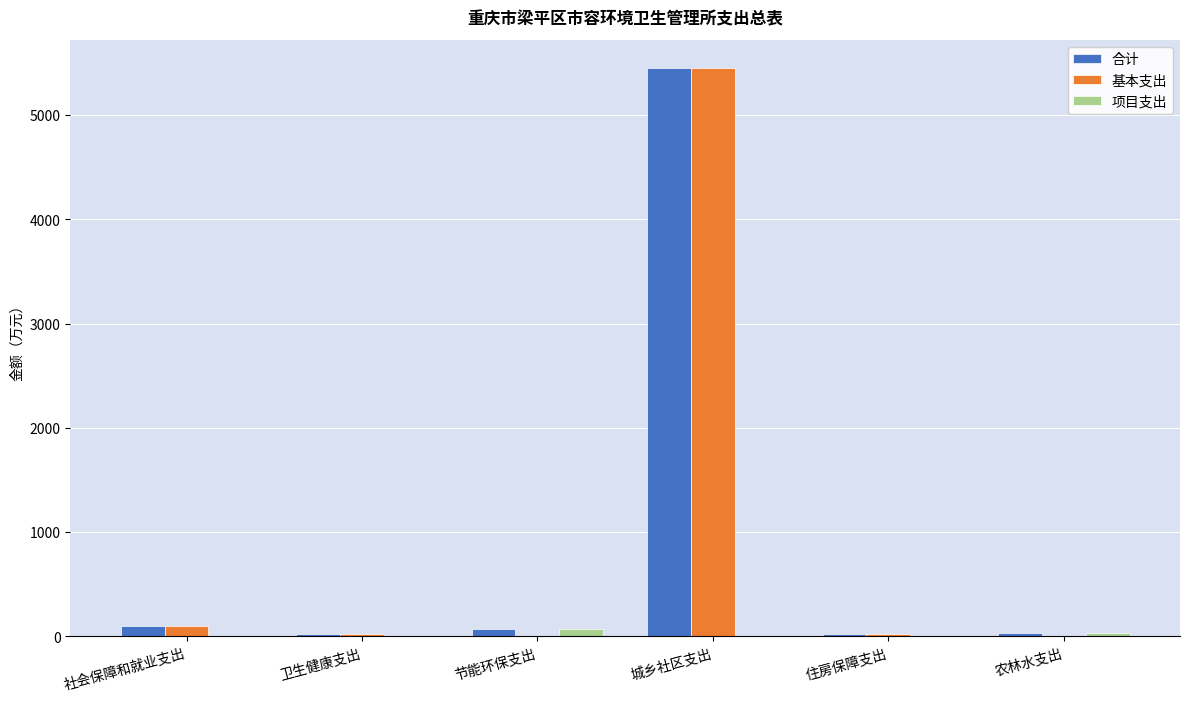

At which category is the sum across all series the highest?

城乡社区支出